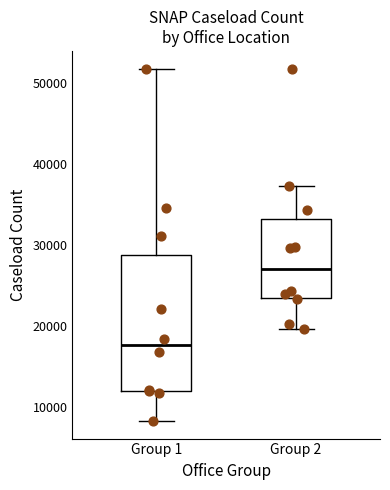

Reading left to right, transcribe this box plot: for each box, give where its median line is, the range the box spans, and where its two whiskers end, as read against the y-axis. The values are not printed on the chart, so give them approximately, as read against the axis.

Group 1: median 18000, box 12000 to 29000, whiskers 8000 to 52000
Group 2: median 27000, box 23000 to 33000, whiskers 20000 to 37000